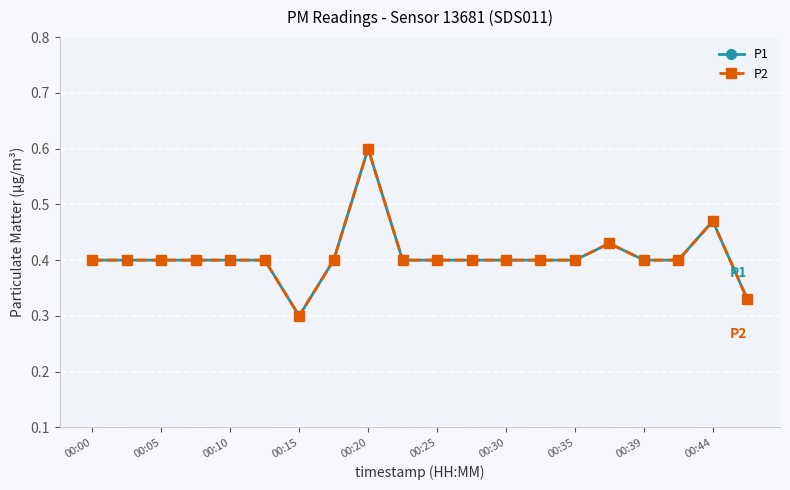

Is this an area chart (filled region under the line)?

No